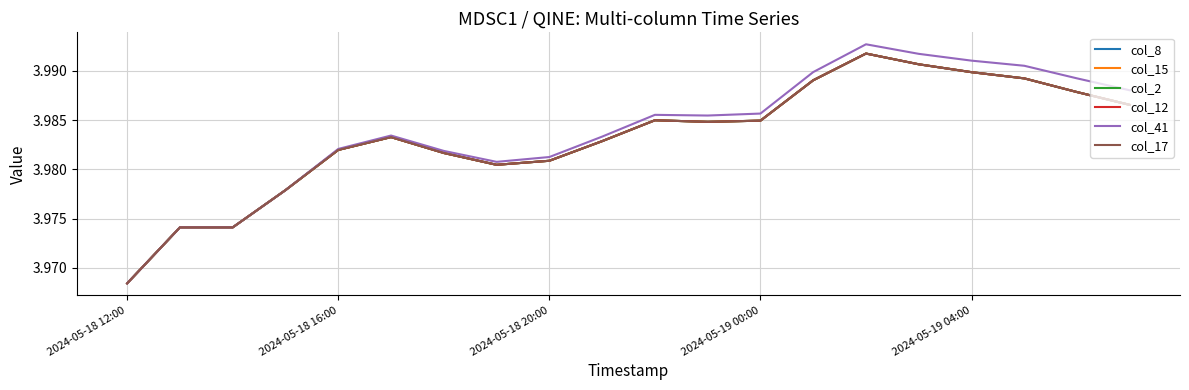

What is the average value of the col_8 series?

4.0